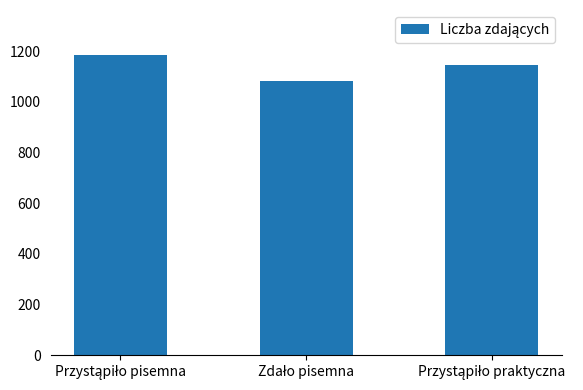

What is the minimum value shown in the chart?

1084